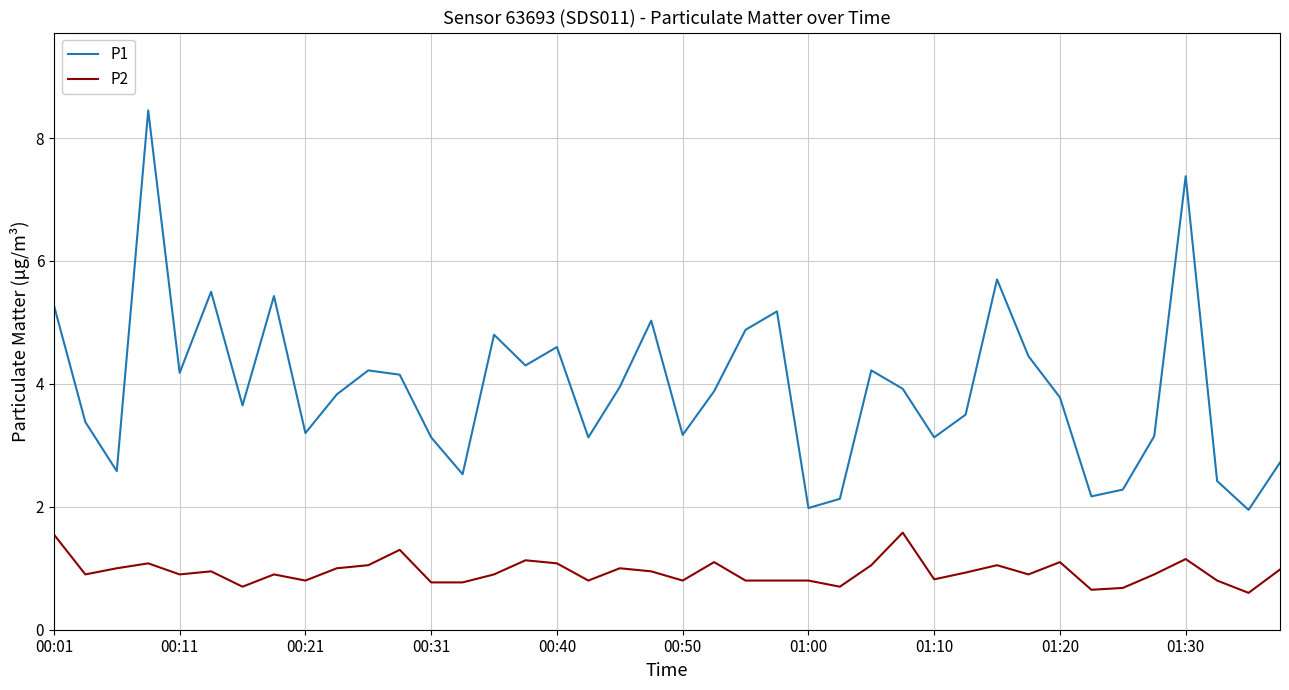

True or false: P1 and P2 intersect in this chart.

False